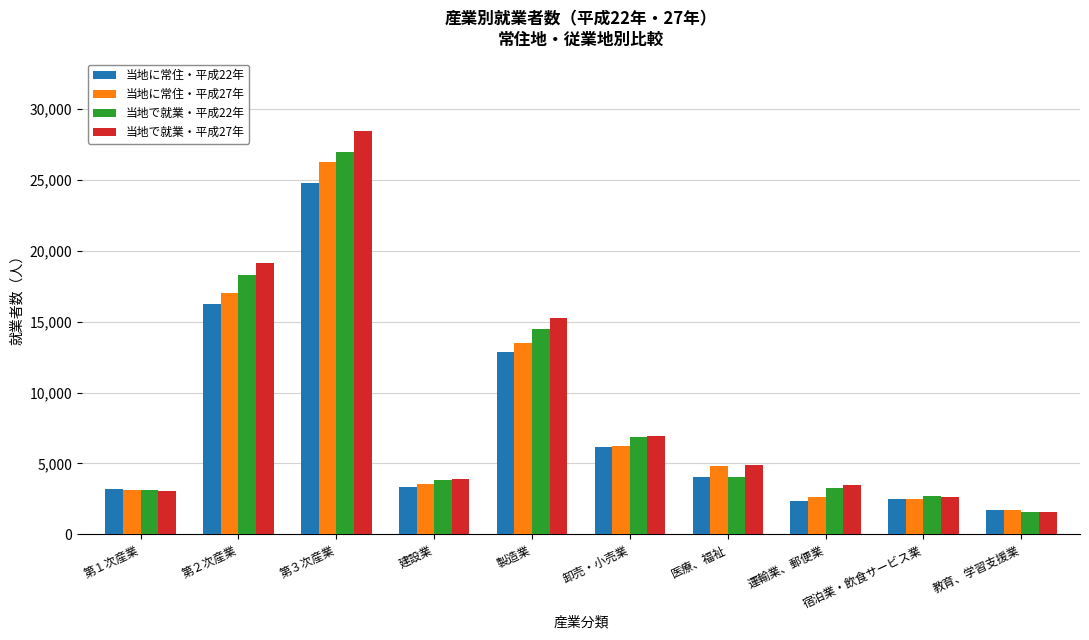

Does the chart contain stacked bars?

No